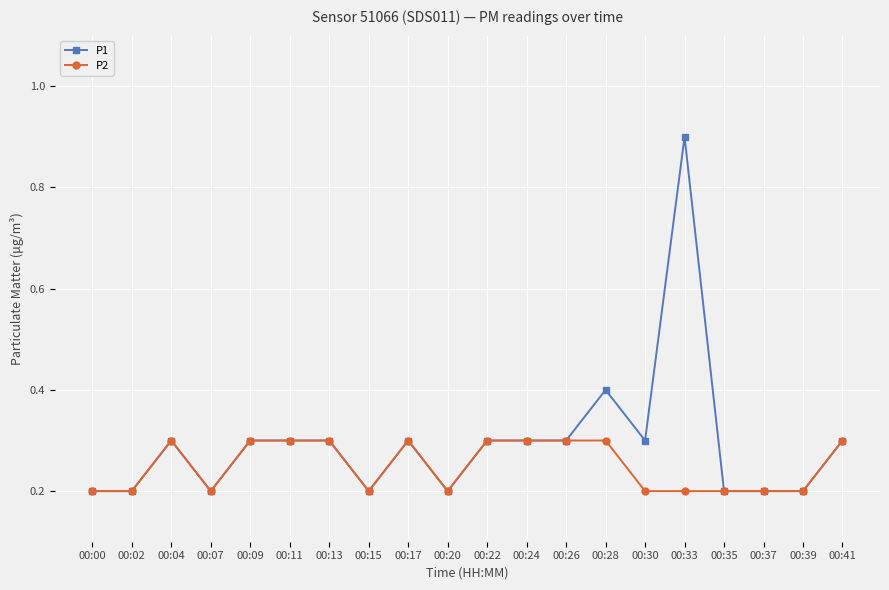

Which category has the highest value in the P1 series?

00:33